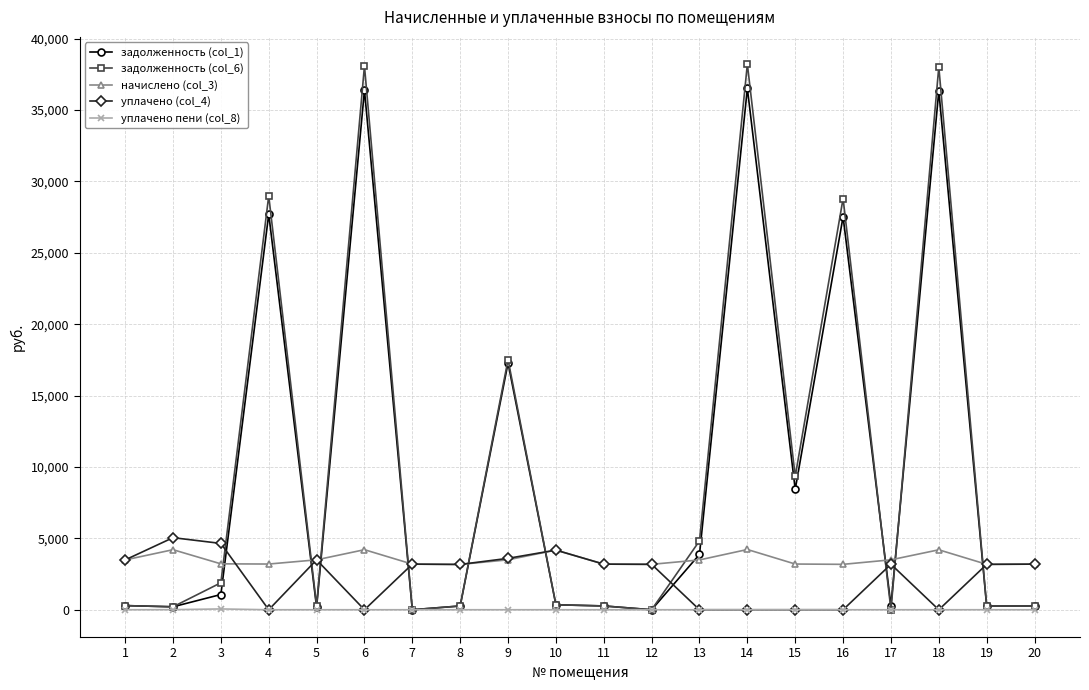

Rank the series by their maximum value, from highest to lowest.

задолженность (col_6), задолженность (col_1), уплачено (col_4), начислено (col_3), уплачено пени (col_8)